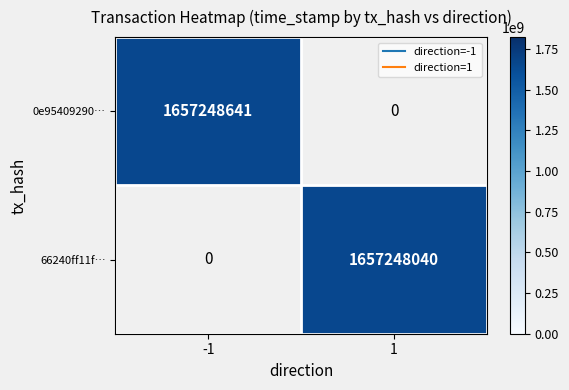

Count the 0e95409290fa6685a02c1730ccf4578201f3caa values in the range 0 to 1657248641.

2